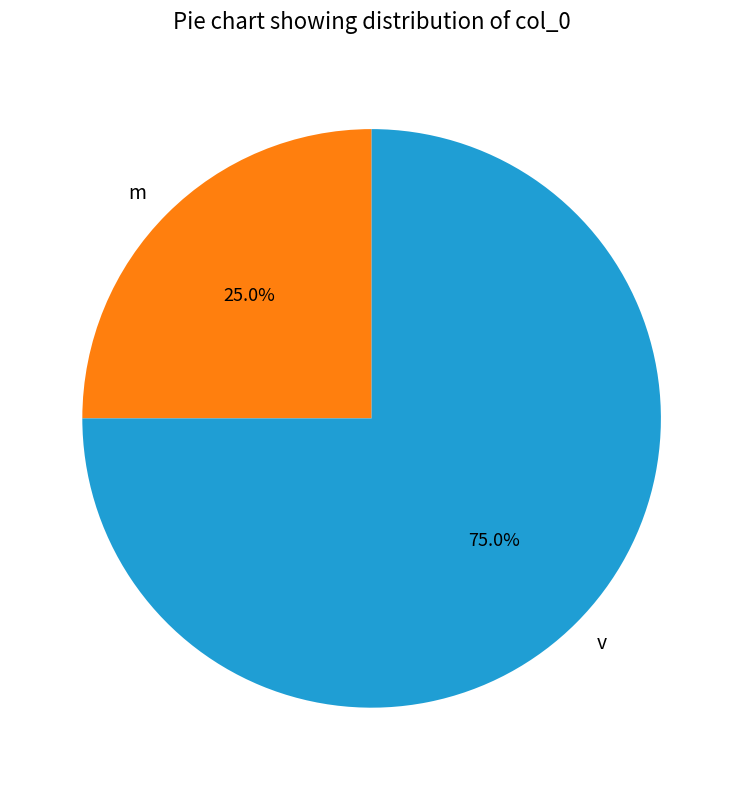

Which slice is the smallest?

m